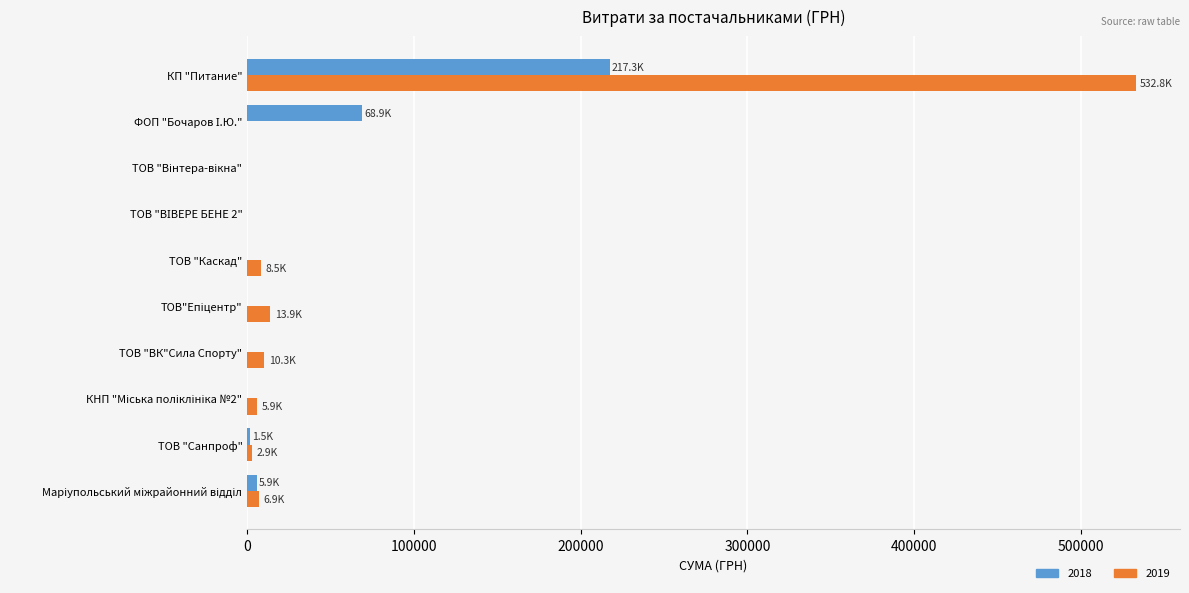

The value of 2018 at ТОВ "ВК"Сила Спорту" is 0.0. True or false?

True